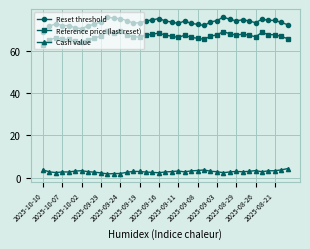

What is the sum of all Cash value values?

111.7